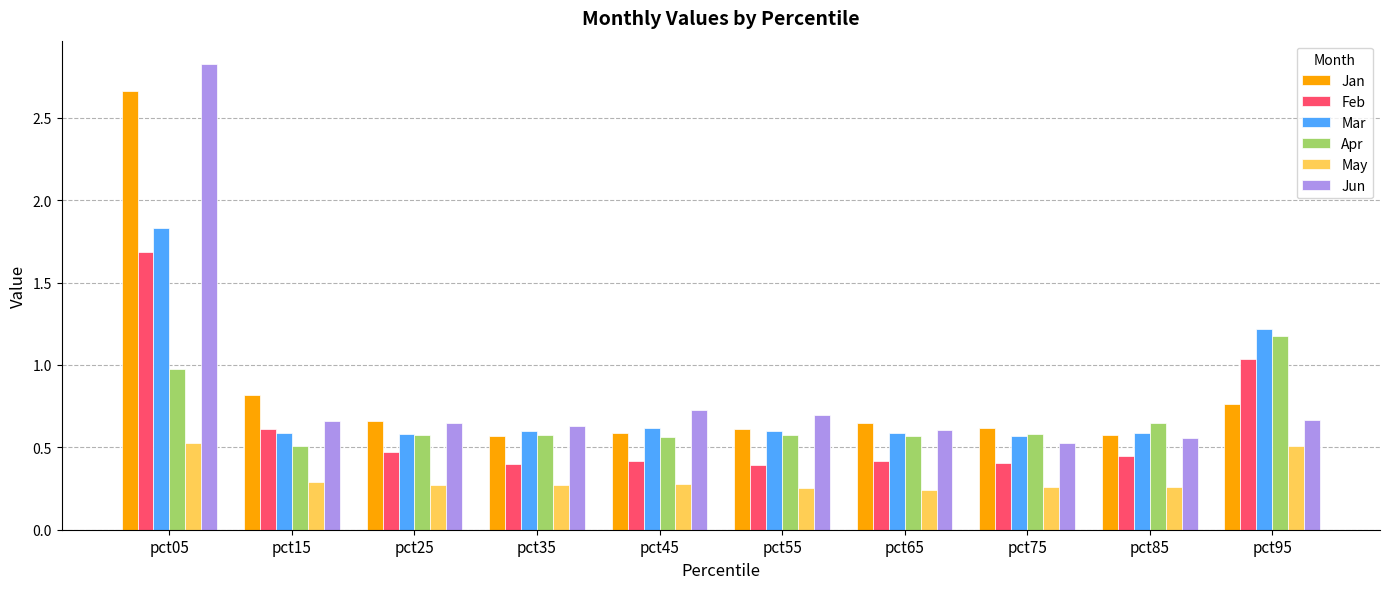

What is the total value across all series at pct05?

10.5